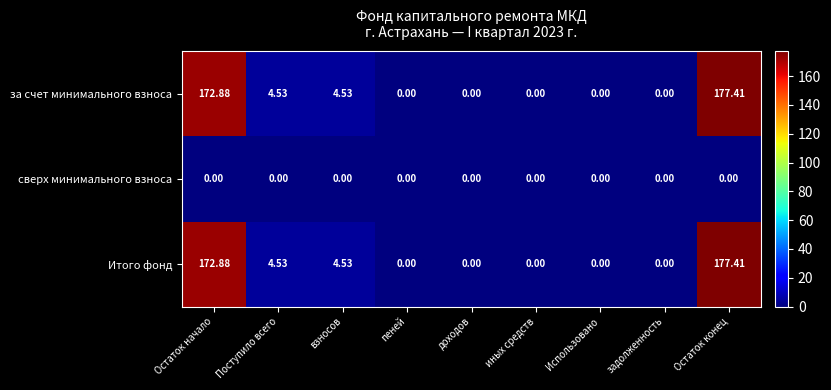

Which category has the highest value across all series?

Остаток конец